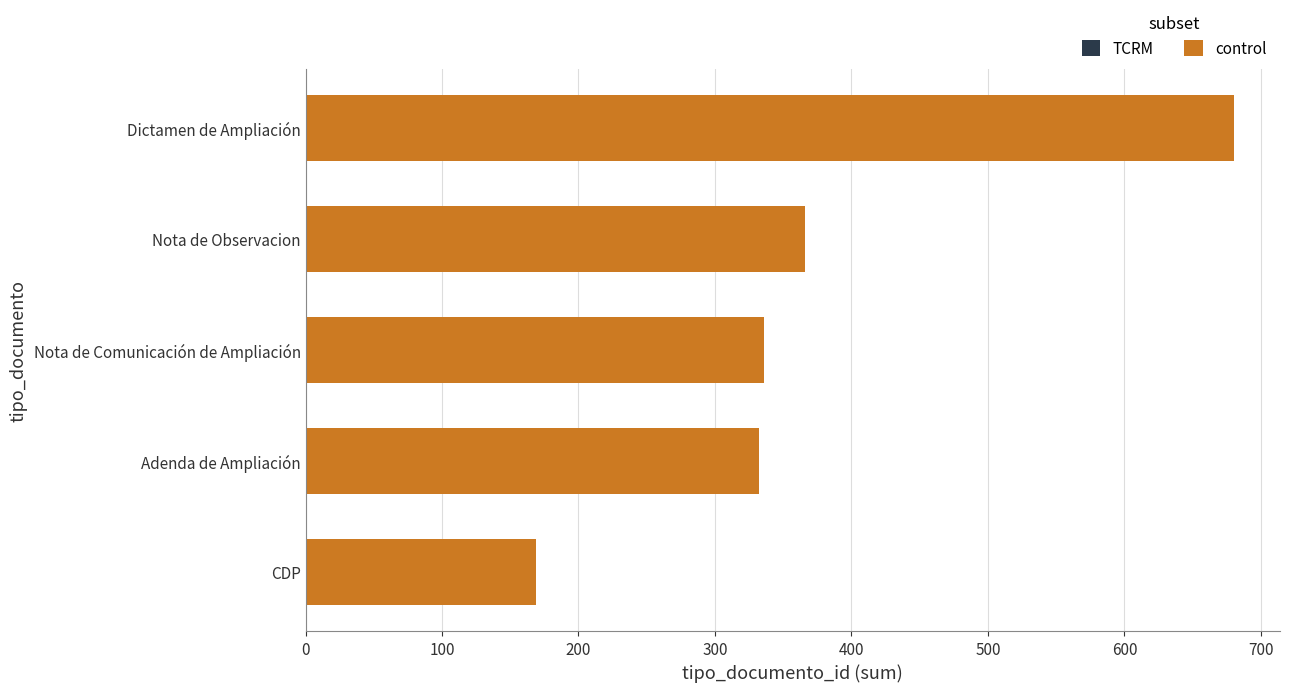

How many categories are shown in the chart?

5